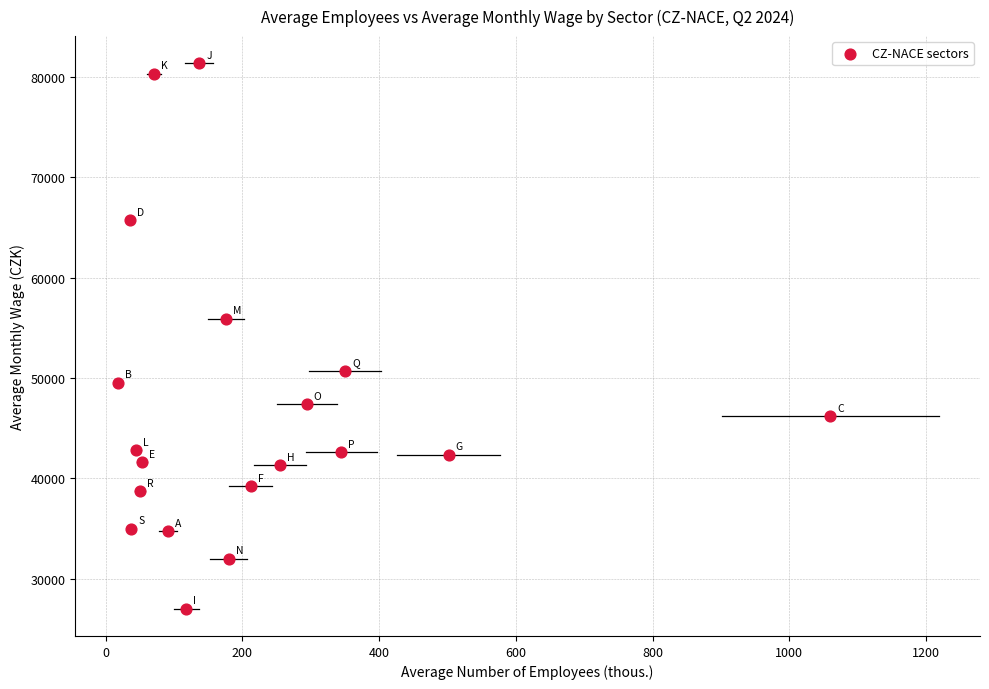

What Y value in the scatter plot is closest to 54174?

55915.1